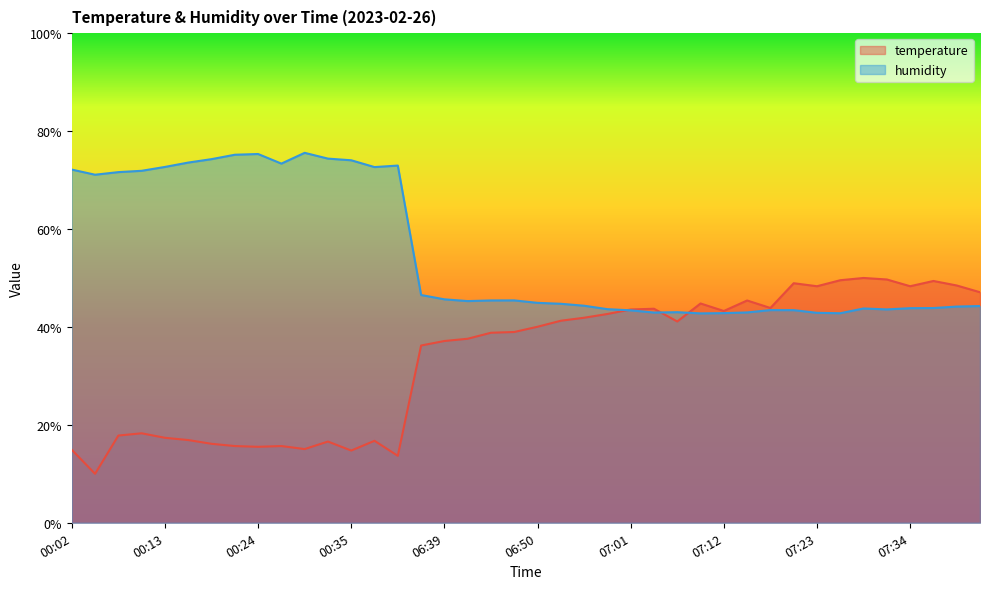

At which category does the chart reach its minimum across all series?

00:04